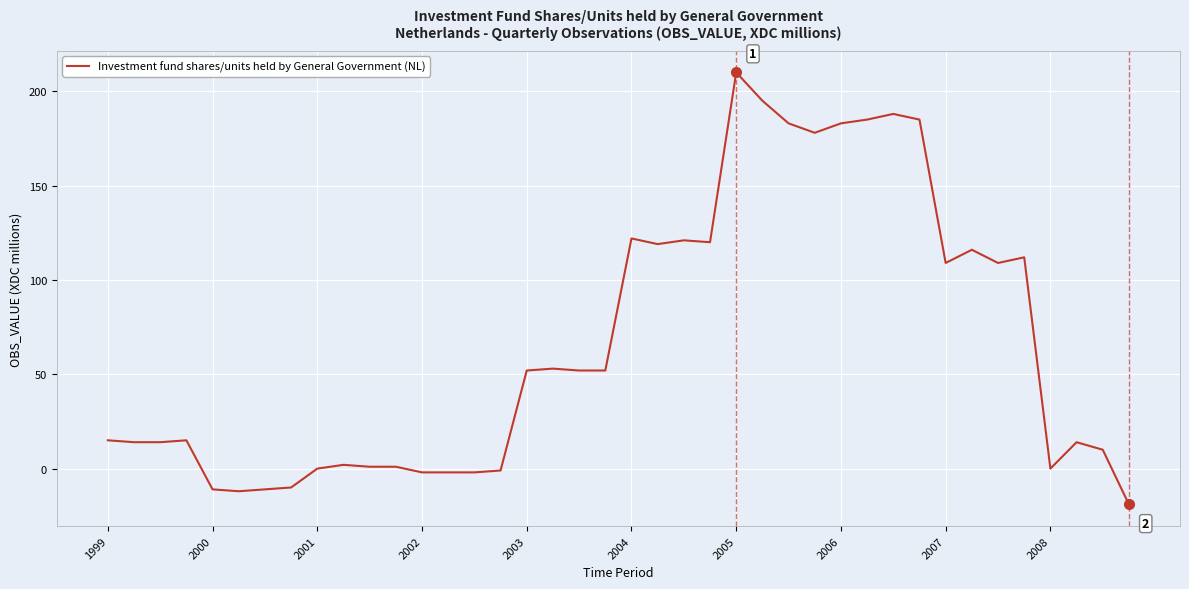

What is the minimum value shown in the chart?

-19